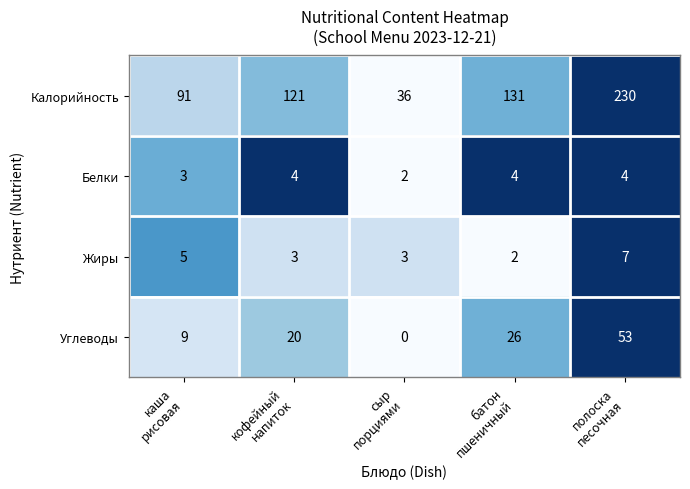

List the series in order of their peak value, lowest first.

Белки, Жиры, Углеводы, Калорийность